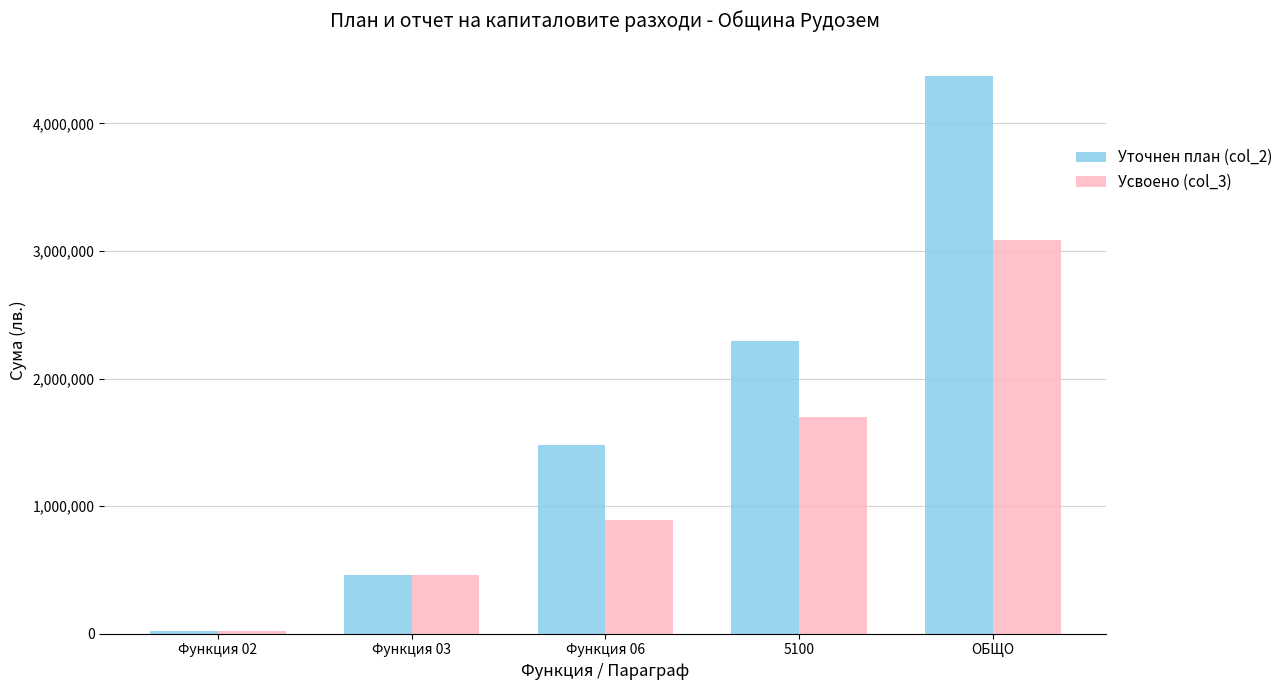

At 5100, list the series in order from largest to smallest.

Уточнен план (col_2), Усвоено (col_3)